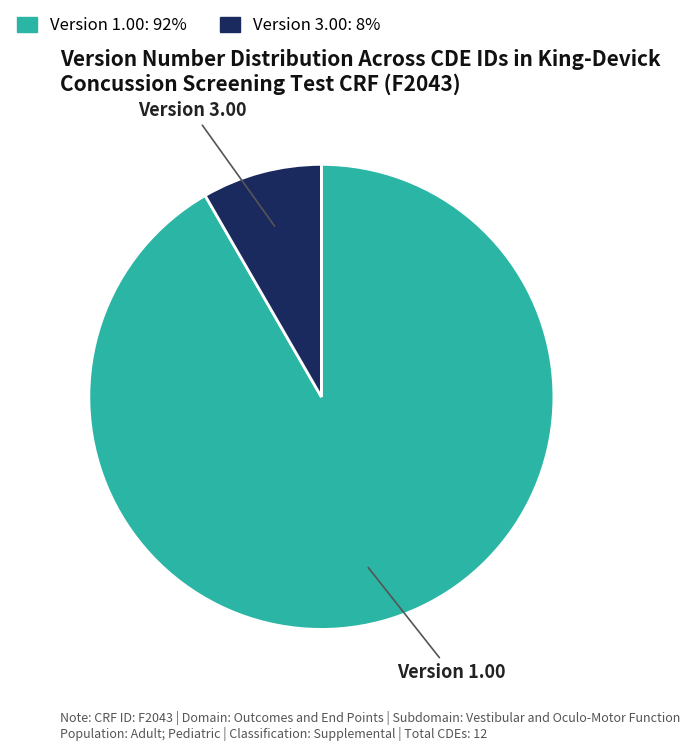

Which has a higher value, Version 3.00 or Version 1.00?

Version 1.00